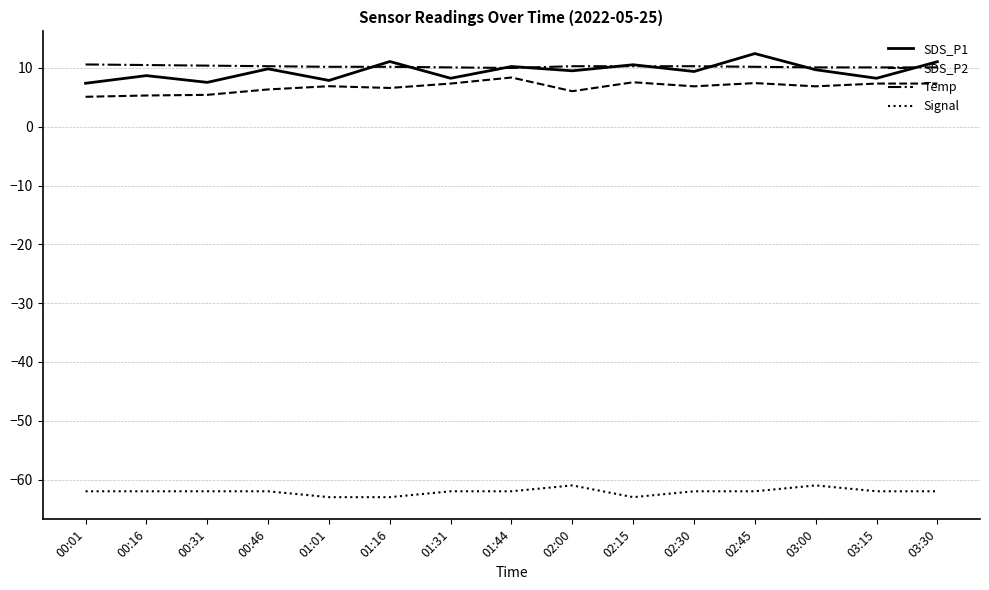

Which series has the widest spread of values?

SDS_P1